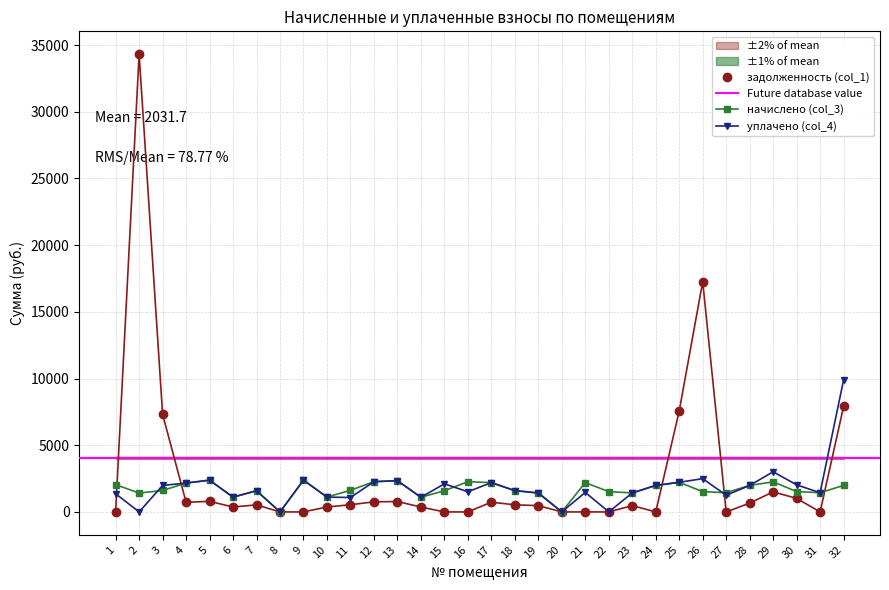

Which series ends up on top after the final intersection of начислено (col_3) and задолженность (col_1)?

задолженность (col_1)